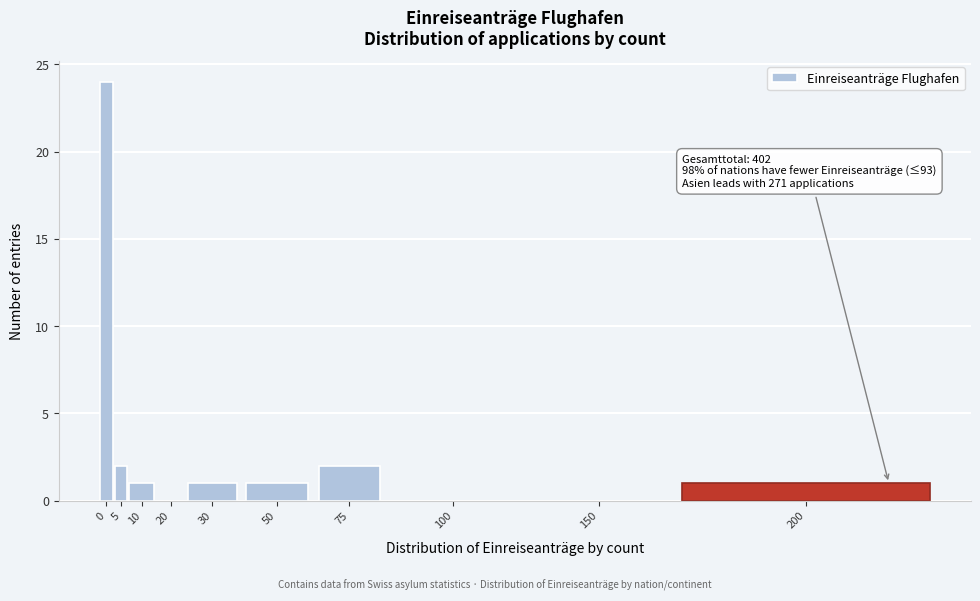

Reading left to right, extract all data points from this chart.

0=24	5=2	10=1	20=0	30=1	50=1	75=2	100=0	150=0	200=1